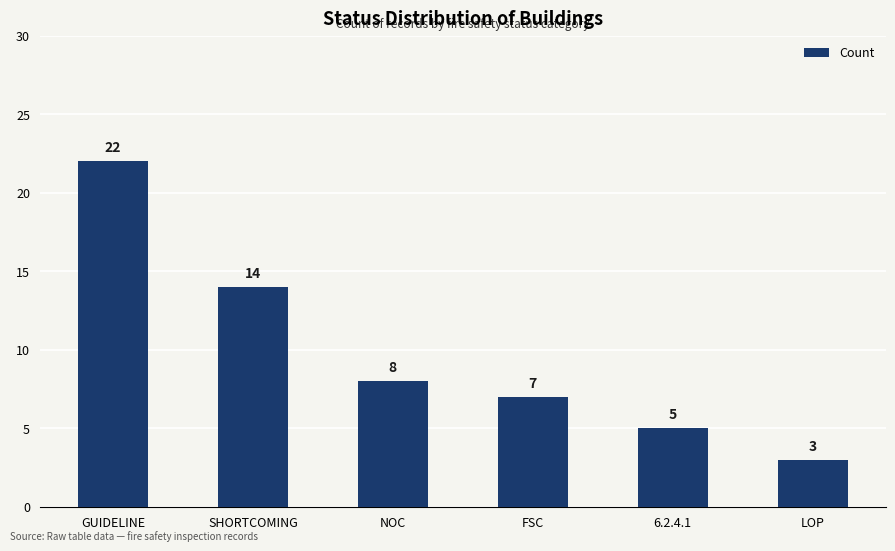

Rank the categories by value from lowest to highest.

LOP, 6.2.4.1, FSC, NOC, SHORTCOMING, GUIDELINE